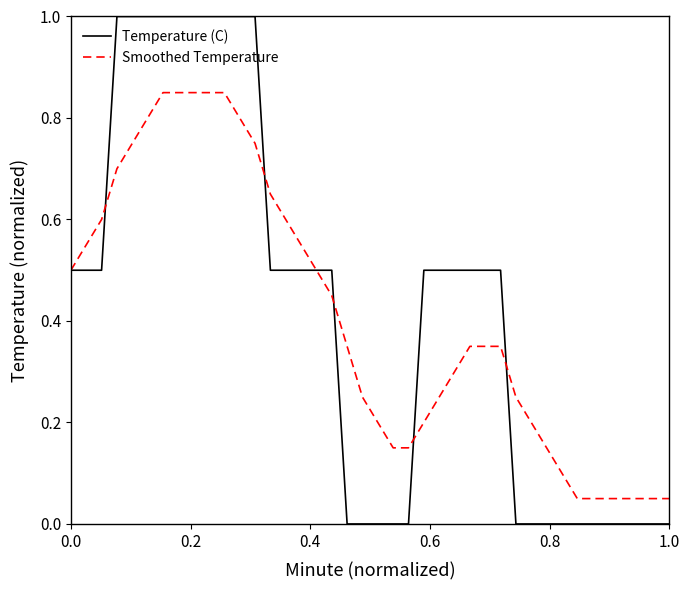

Rank the series by their maximum value, from lowest to highest.

Smoothed Temperature, Temperature (C)